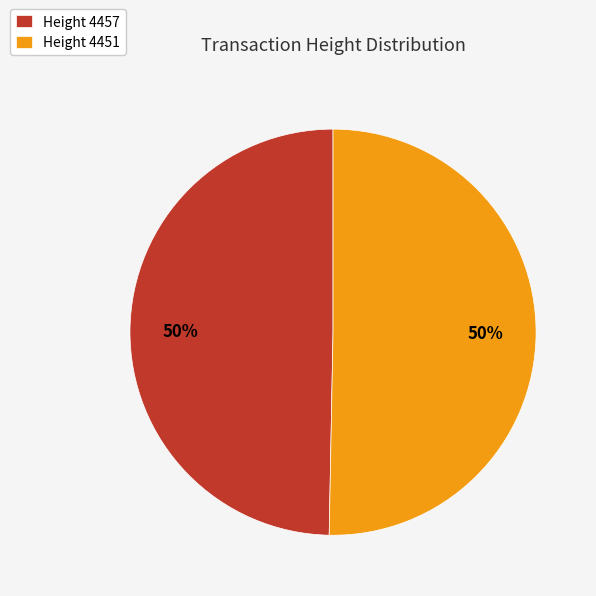

To the nearest percent, what portion does Height 4457 represent?

50%